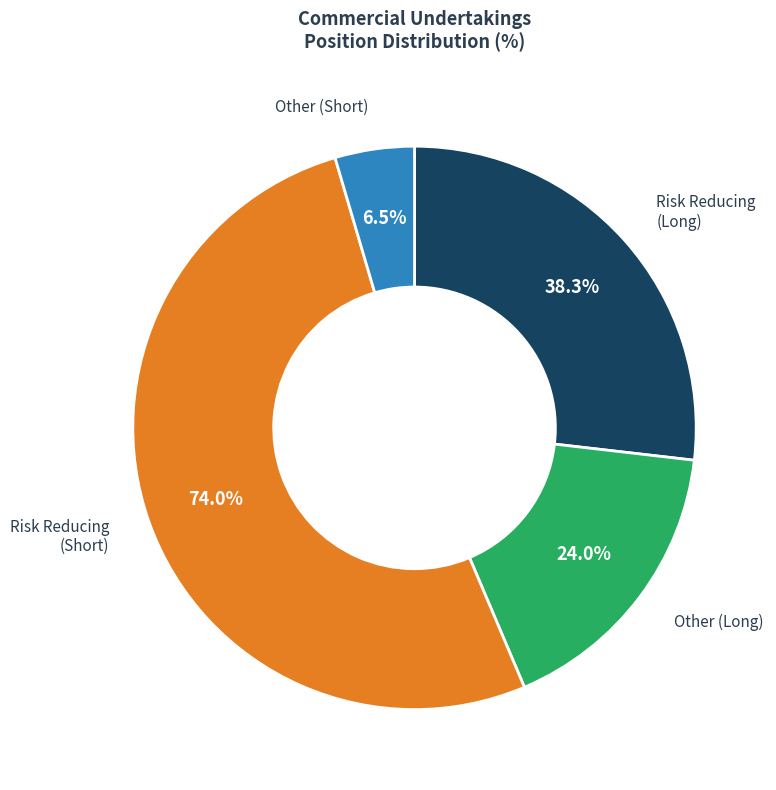

Is there a majority slice in this chart?

No